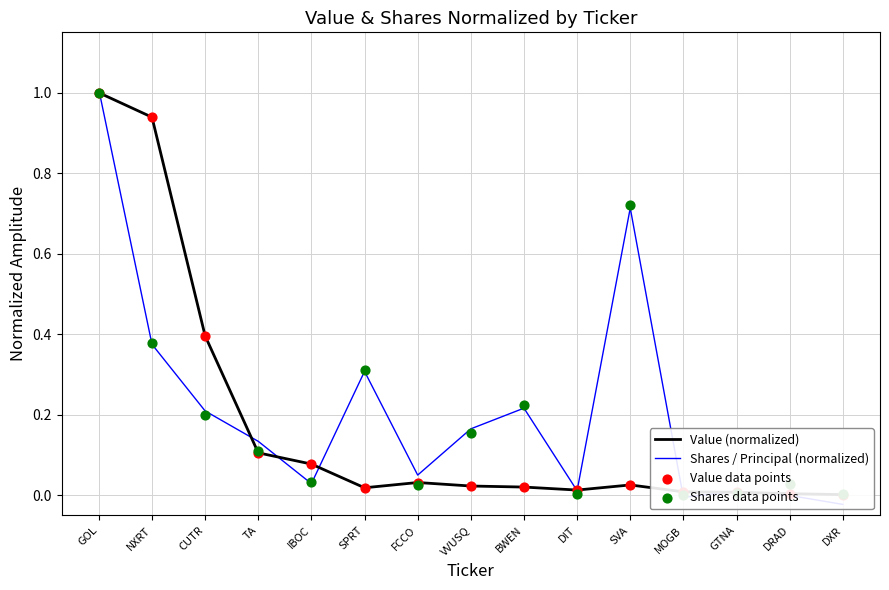

Which series contains the highest Y value?

Shares / Principal (normalized)